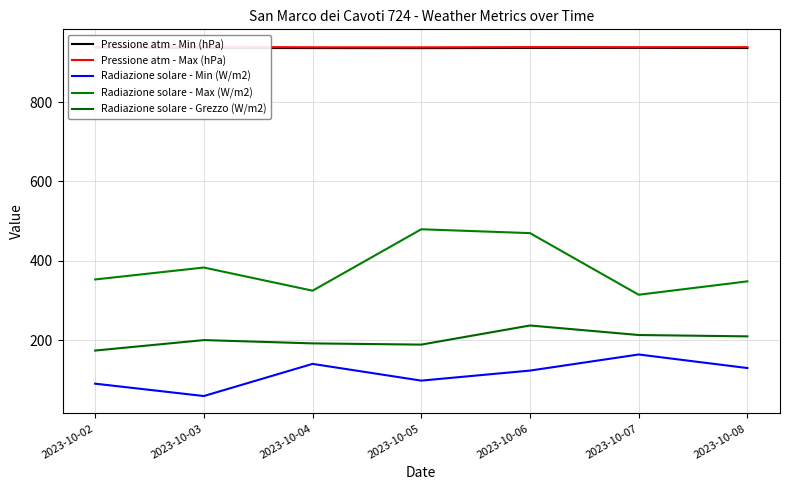

What is the difference between the Pressione atm - Max (hPa) values at 2023-10-03 and 2023-10-06?

0.6